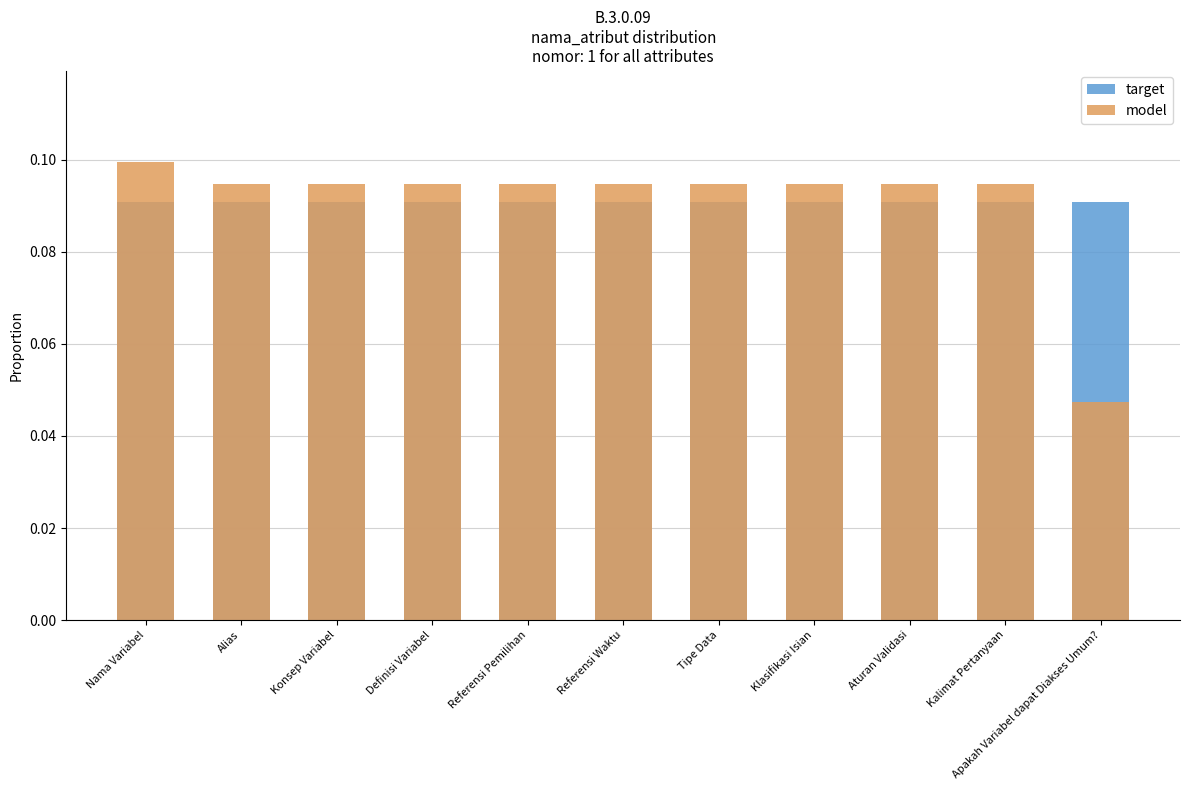

Which label corresponds to the largest value in the chart?

Nama Variabel